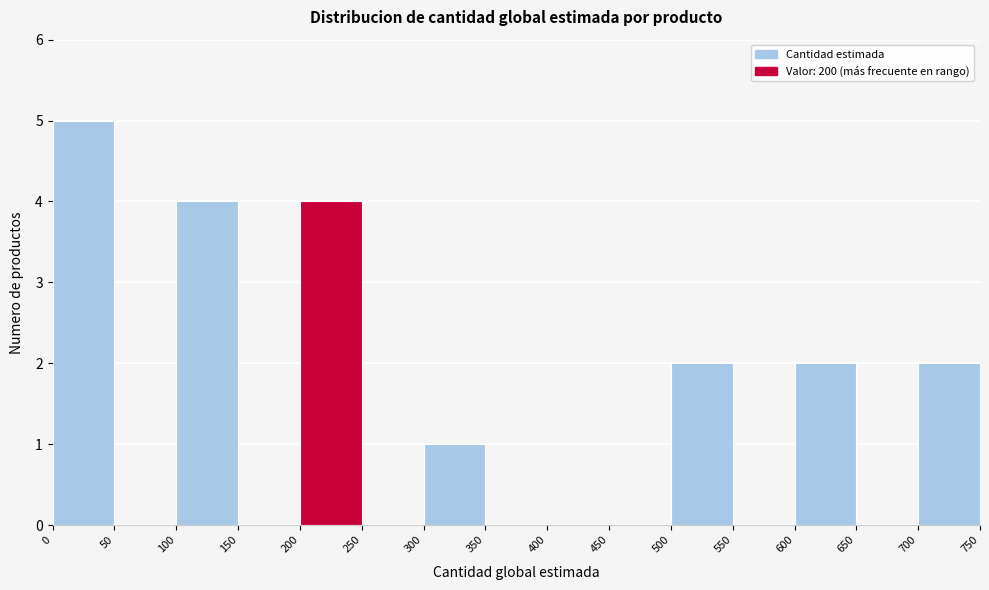

Reading left to right, transcribe this chart: for each bar, give the range it covers on the x-axis and its height. The values are not printed on the chart, so give them approximately, as read against the axis.

0 to 50: 5
50 to 100: 0
100 to 150: 4
150 to 200: 0
200 to 250: 4
250 to 300: 0
300 to 350: 1
350 to 400: 0
400 to 450: 0
450 to 500: 0
500 to 550: 2
550 to 600: 0
600 to 650: 2
650 to 700: 0
700 to 750: 2